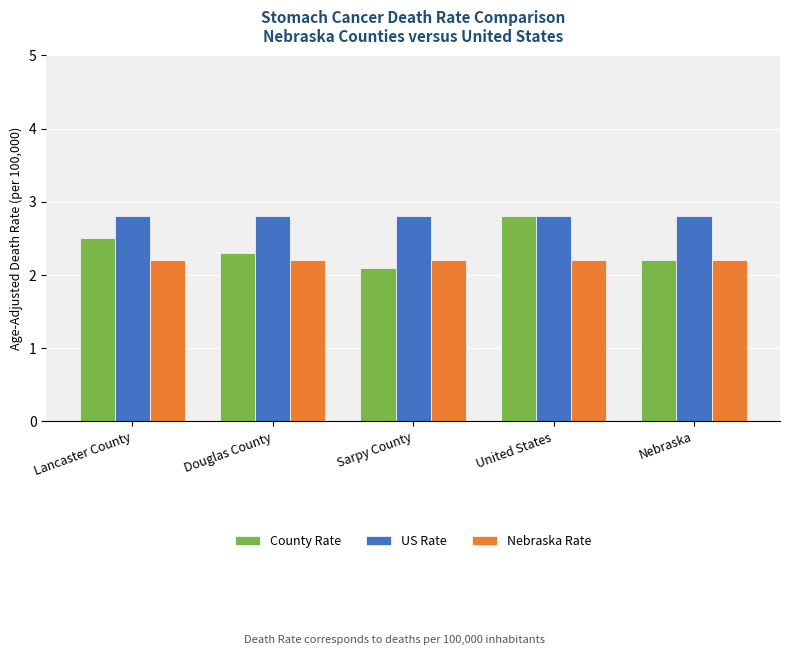

How many bars are there in total?

15